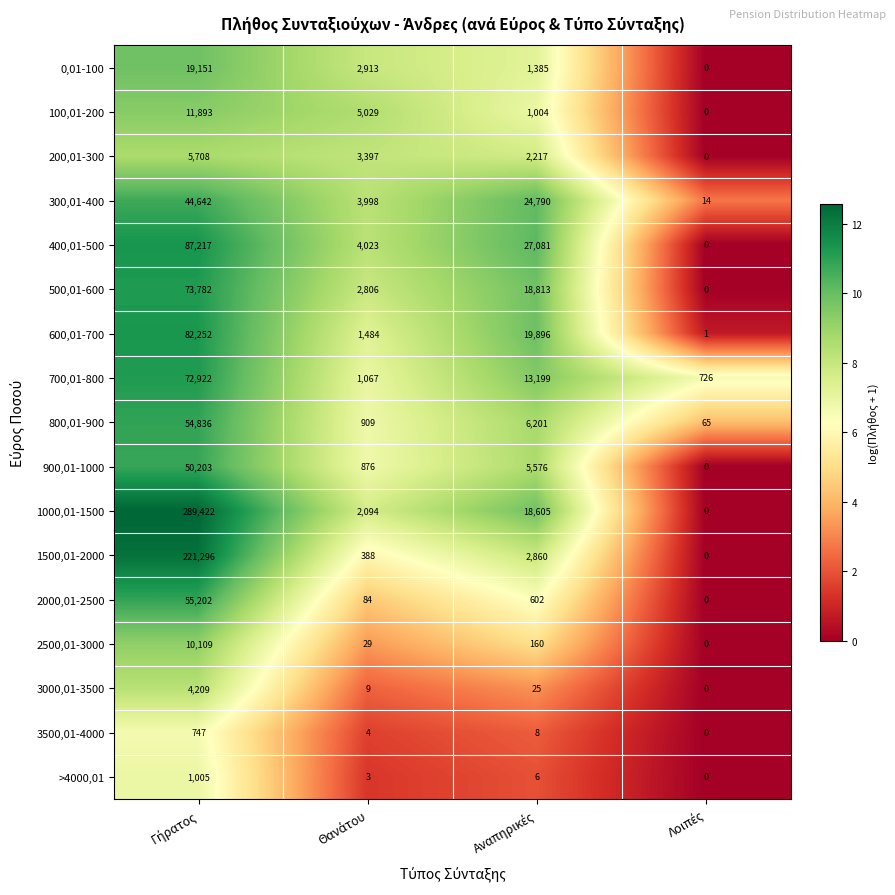

What is the maximum value shown in the chart?

289422